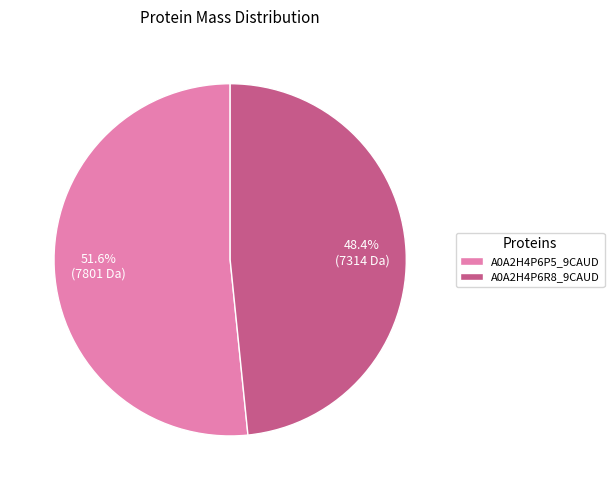

Count the number of slices in the pie.

2